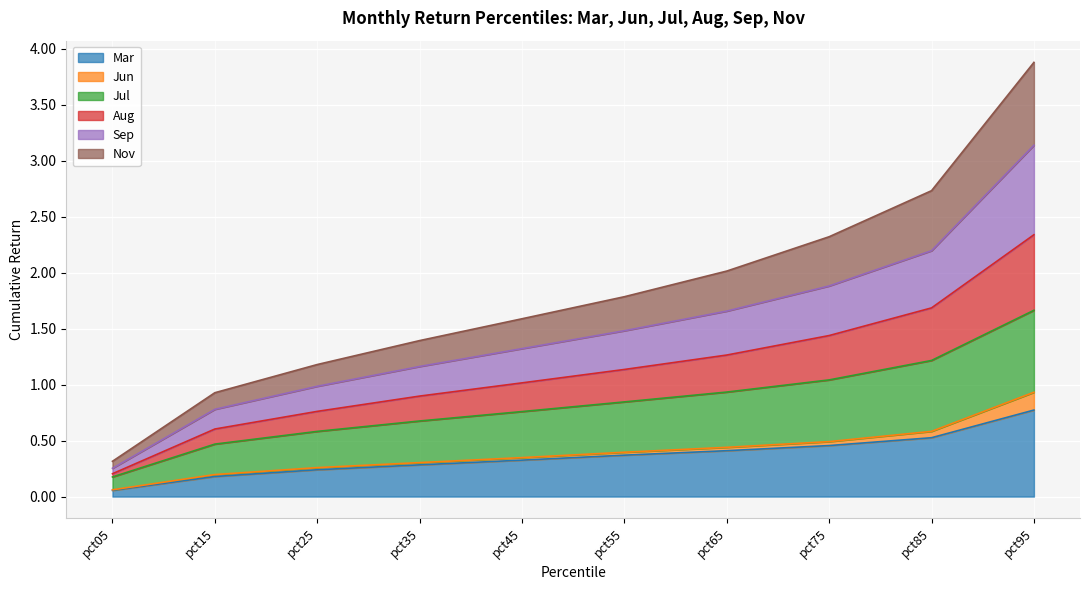

True or false: Aug and Mar intersect in this chart.

False